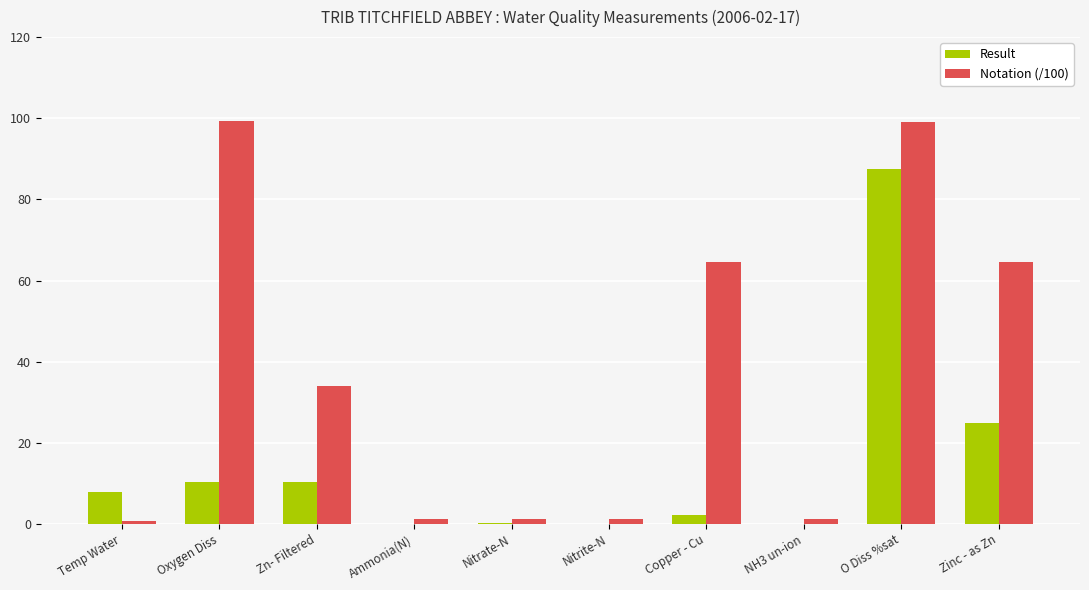

At which label does Notation (/100) first exceed 34?

Oxygen Diss